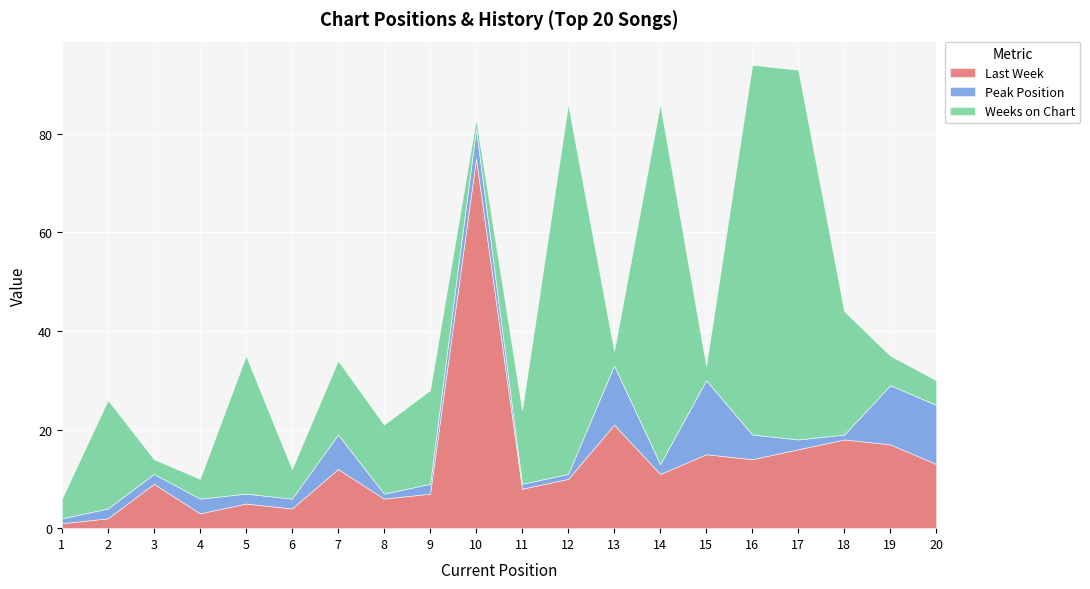

At 16, list the series in order from largest to smallest.

Weeks on Chart, Last Week, Peak Position